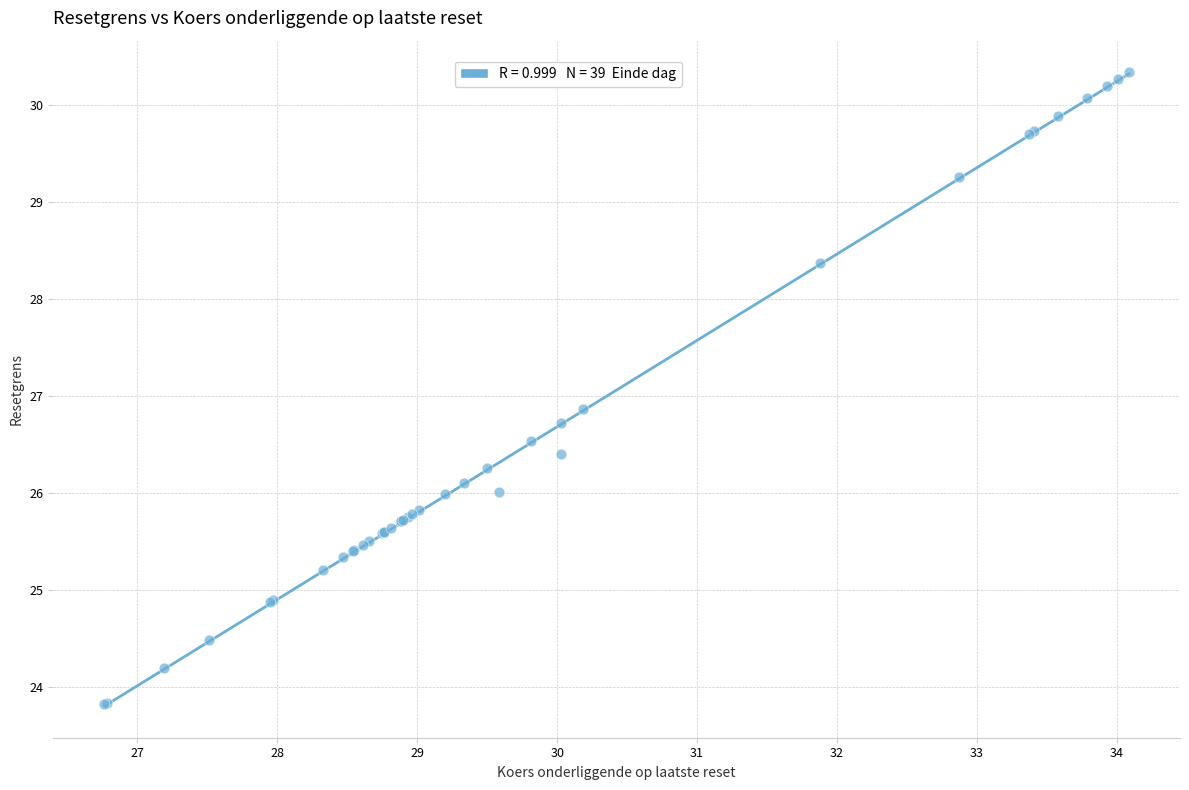

What Y value in the scatter plot is closest to 27?

26.9